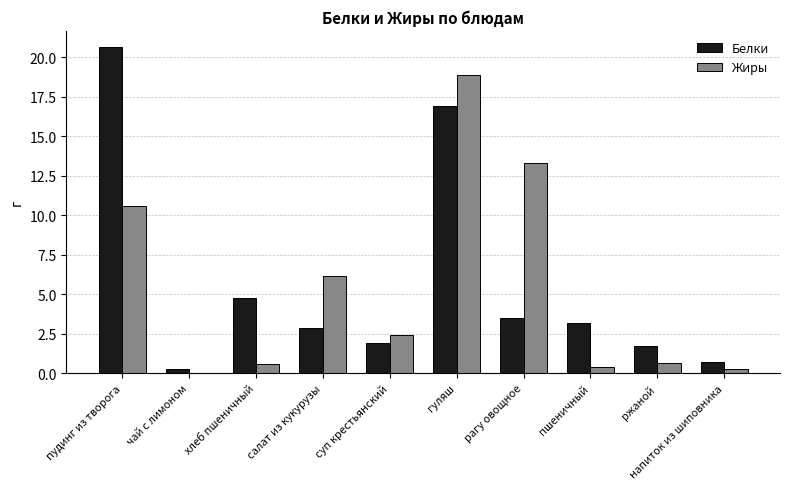

What is the sum of all Жиры values?

53.3